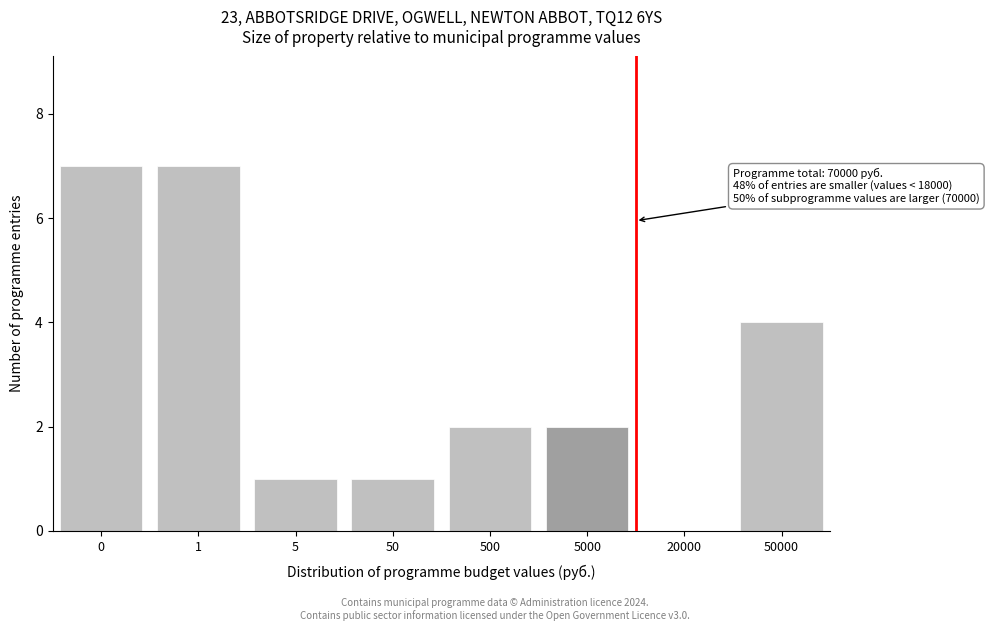

Reading left to right, list all the values displayed in this chart.

0=7	1=7	5=1	50=1	500=2	5000=2	20000=0	50000=4